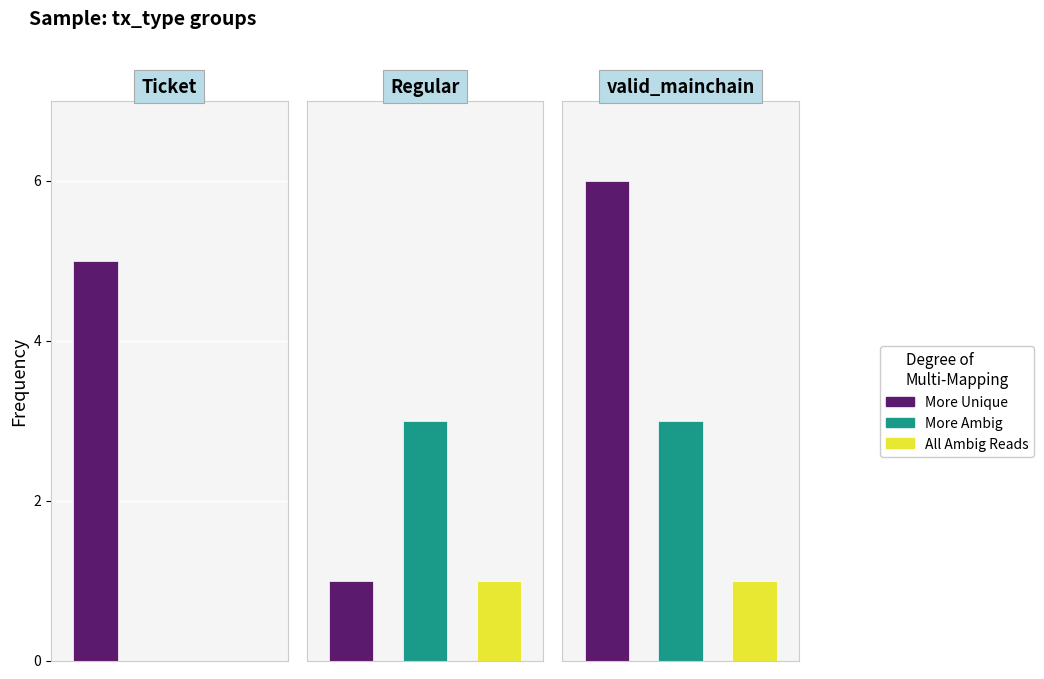

What is the sum of all Ticket values?

5